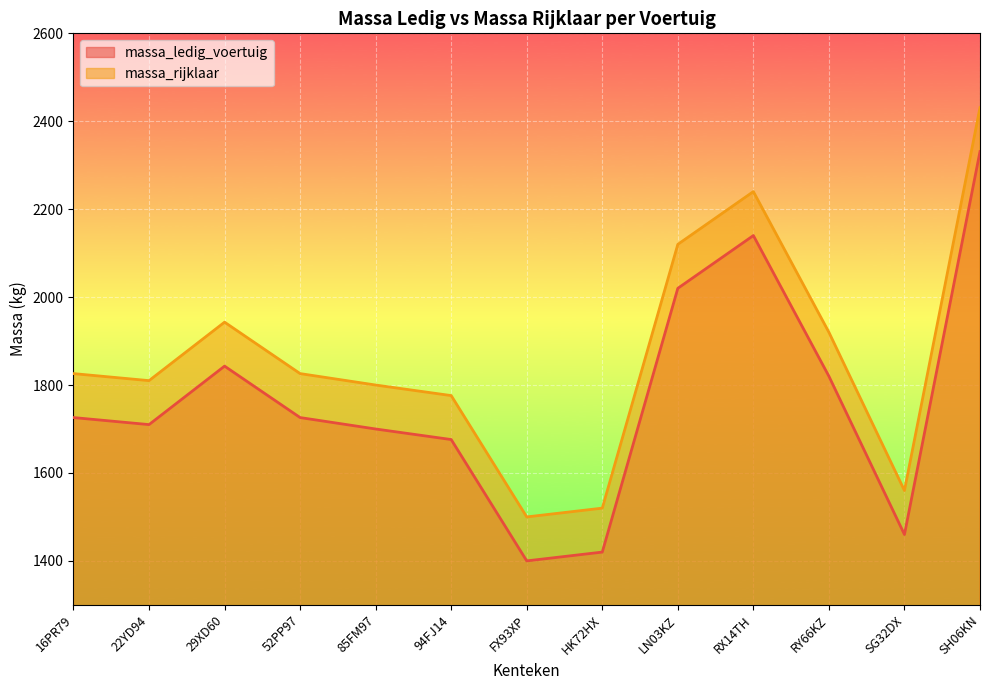

What is the approximate value of massa_rijklaar at RX14TH?

2240